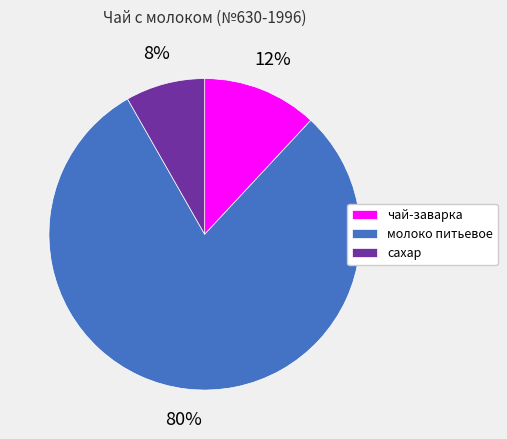

What is the largest slice in the pie chart?

молоко питьевое